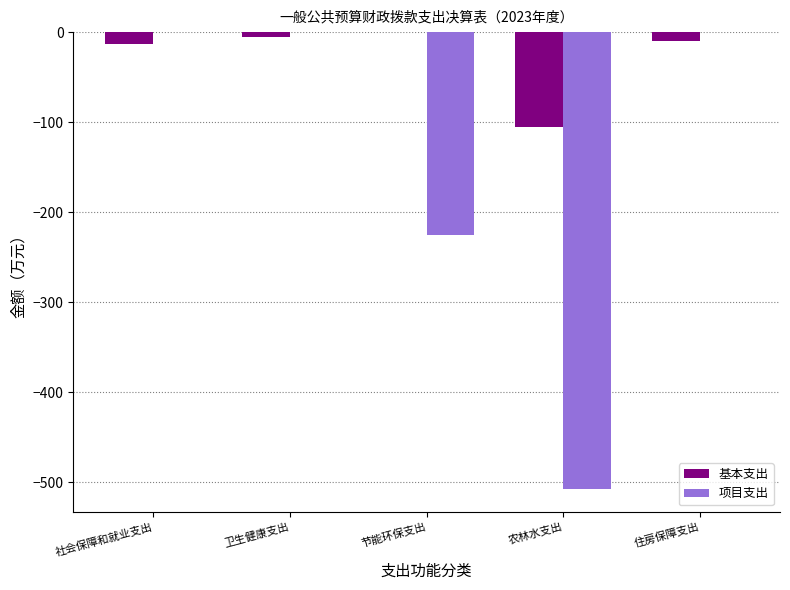

What is the sum of all 基本支出 values?

-134.2